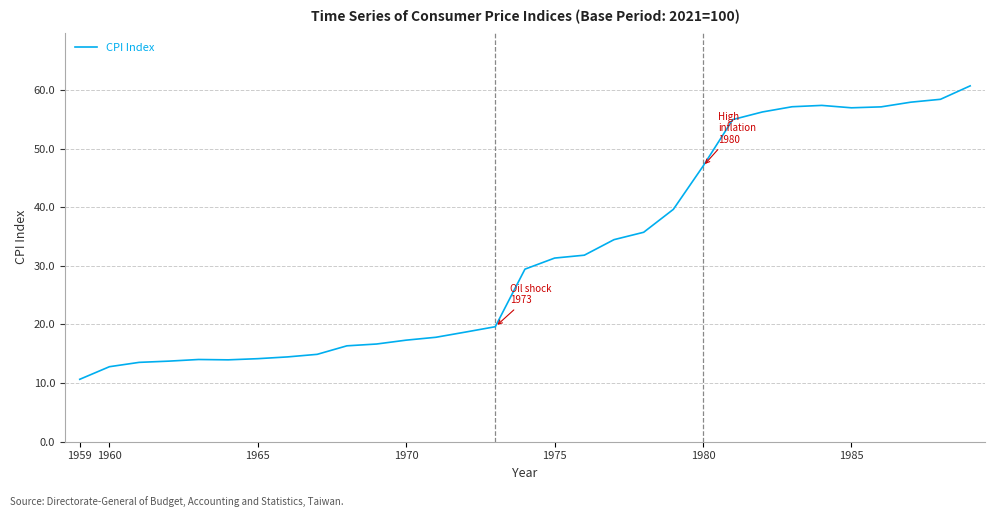

Reading left to right, what are all the values shown in this chart?

10.6	12.8	13.5	13.7	14.0	14.0	14.2	14.5	14.9	16.4	16.7	17.3	17.8	18.7	19.6	29.4	31.3	31.8	34.5	35.7	39.6	47.0	54.9	56.2	57.1	57.4	57.0	57.1	57.9	58.4	60.7